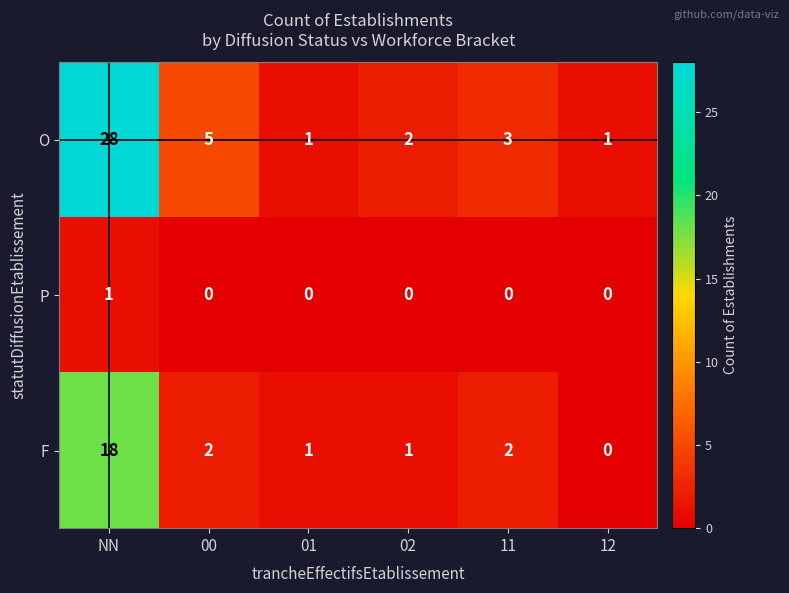

Rank the series at 11 from highest to lowest value.

O, F, P